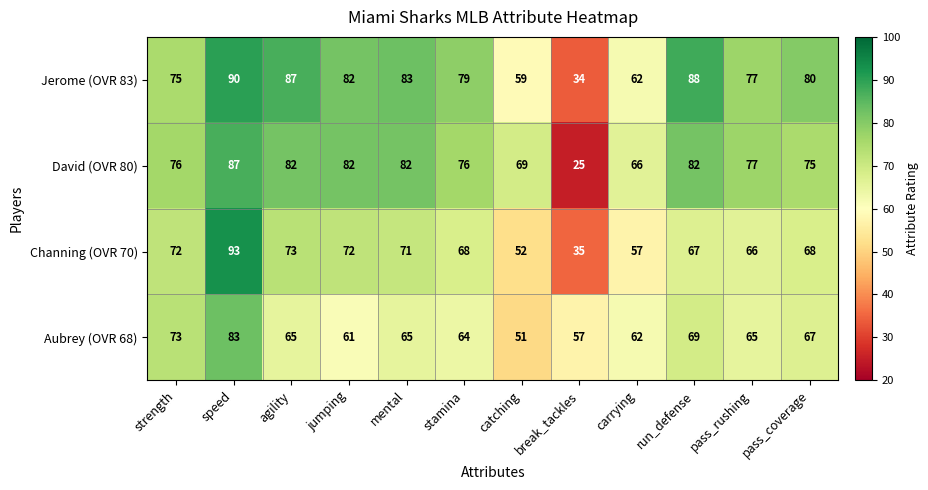

What is the maximum value shown in the chart?

93